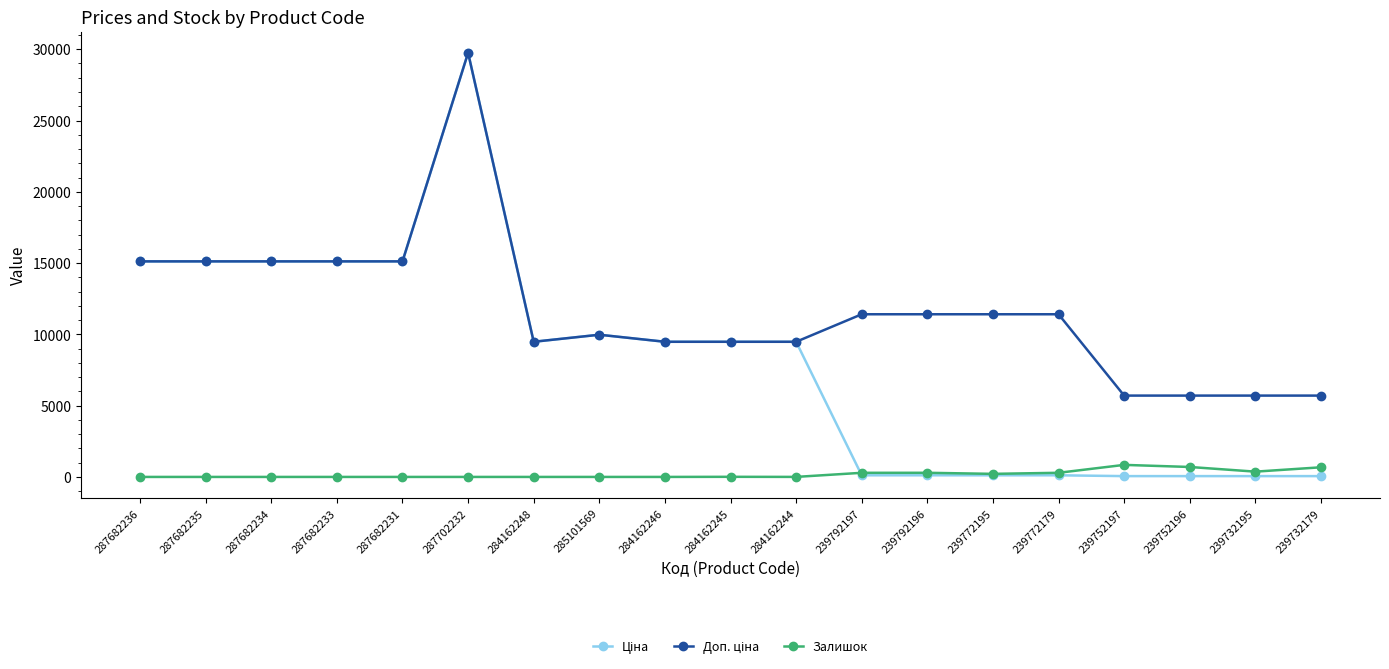

What is the spread (max minus min) of values at 285101569?

9975.0